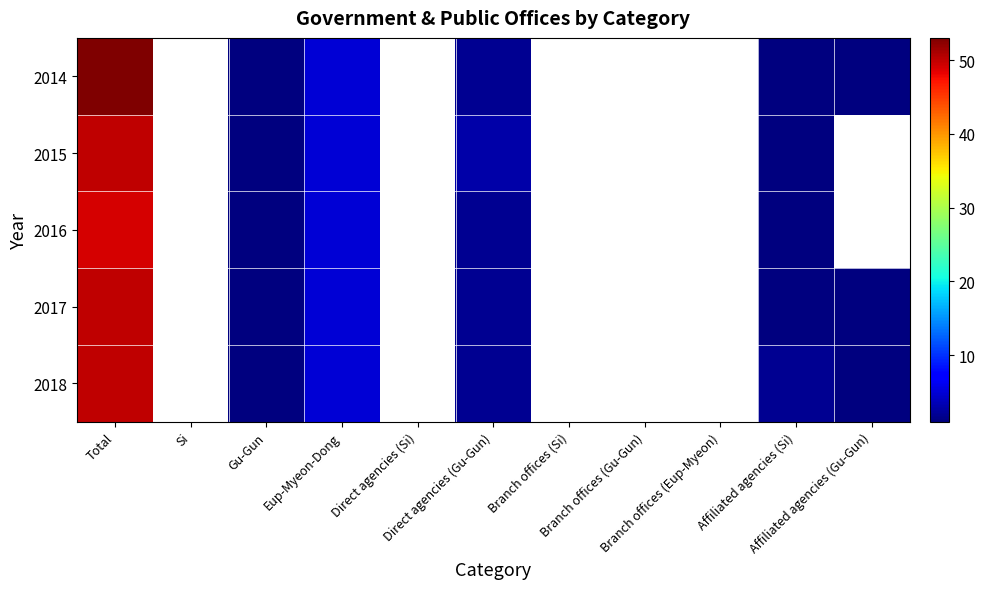

Which has a higher value, Branch offices (Si) or Si?

Si